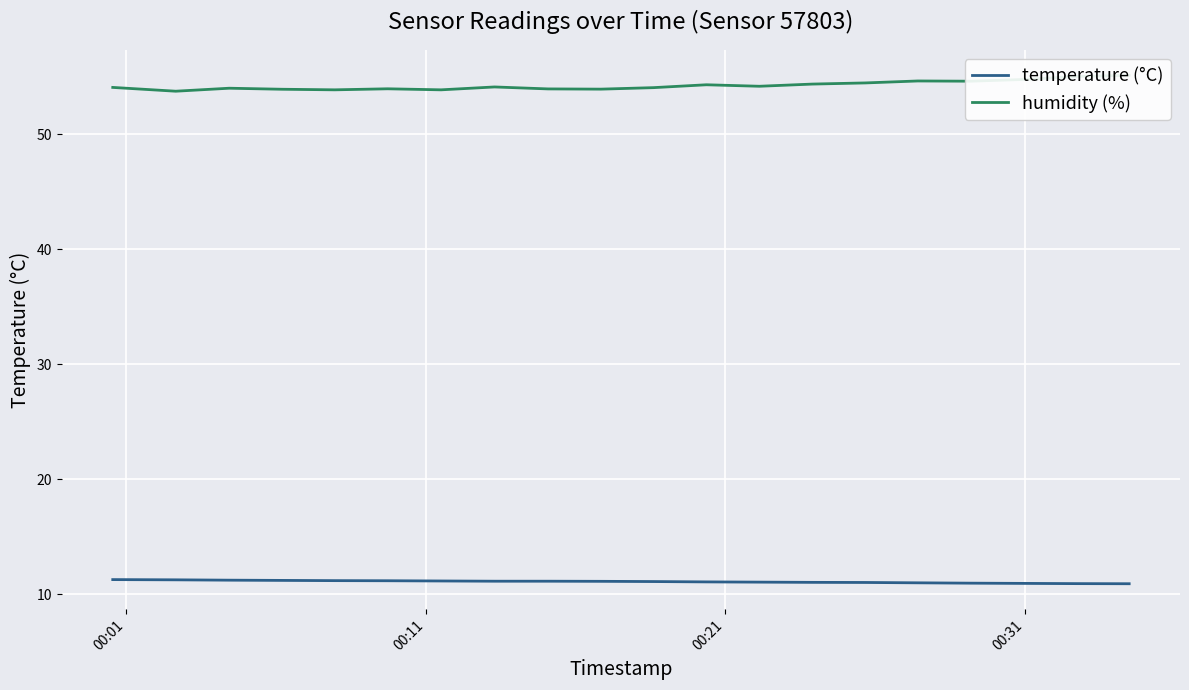

How many lines are shown in the chart?

2